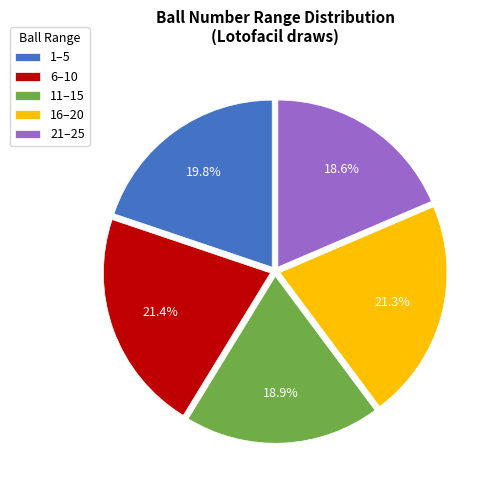

Is there any slice that represents more than half of the pie?

No